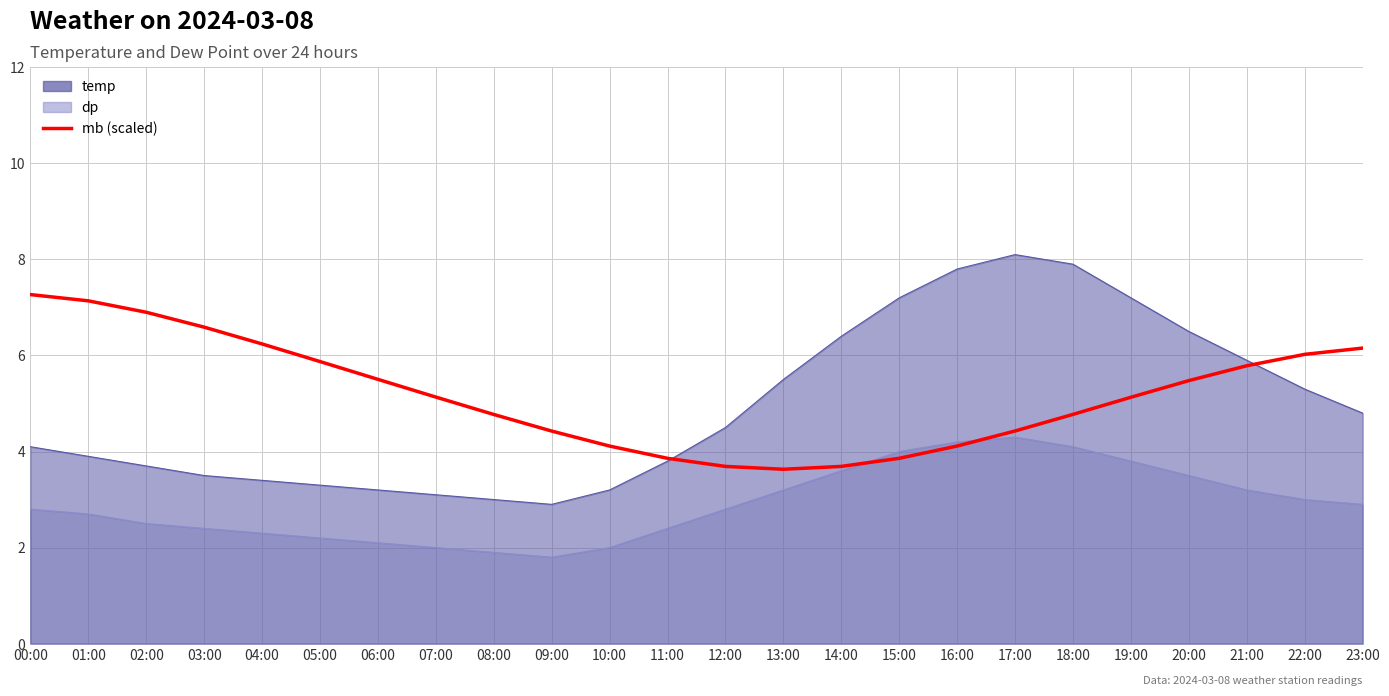

What is the sum of all values?

124.6